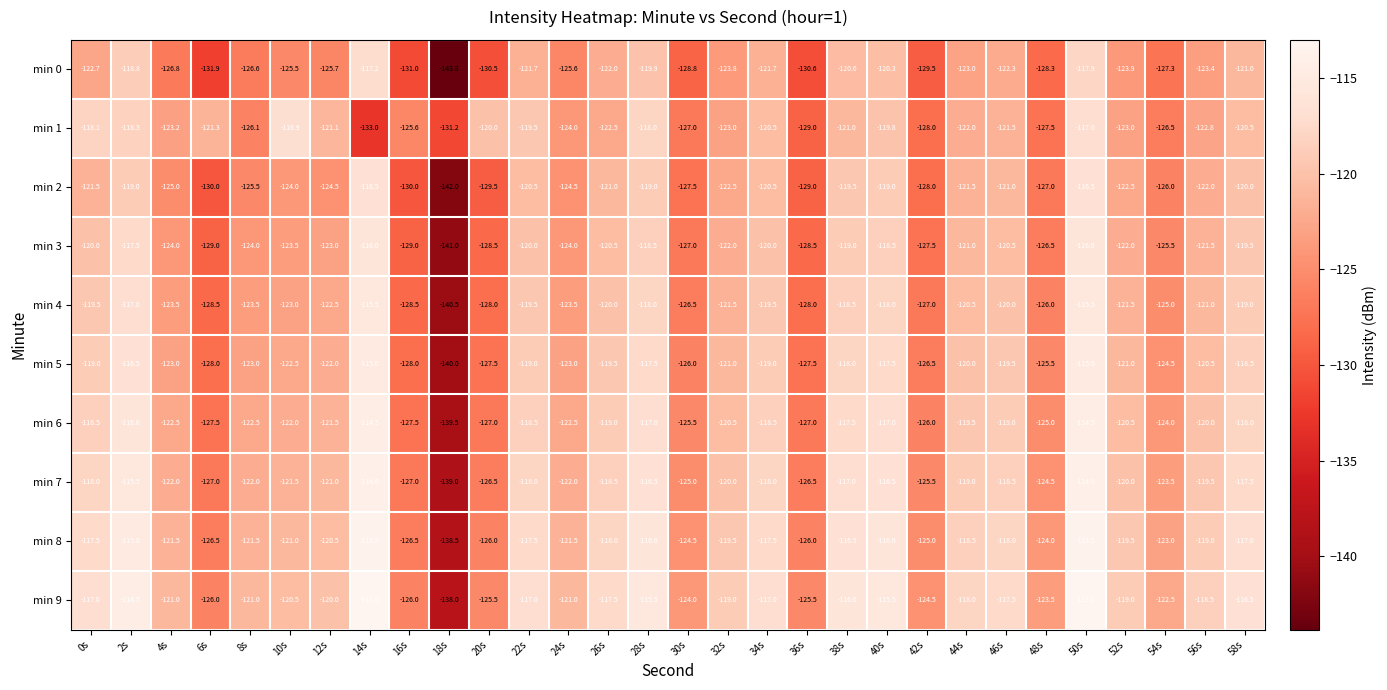

Is it true that min 4 equals -230.3 at 20s?

False